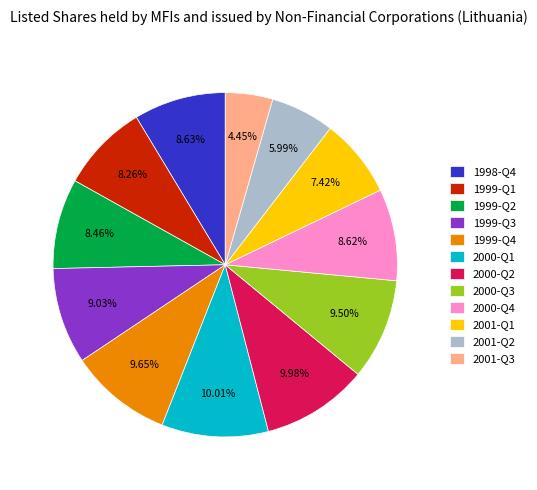

Is it true that 2001-Q1 is 7% of the pie?

True